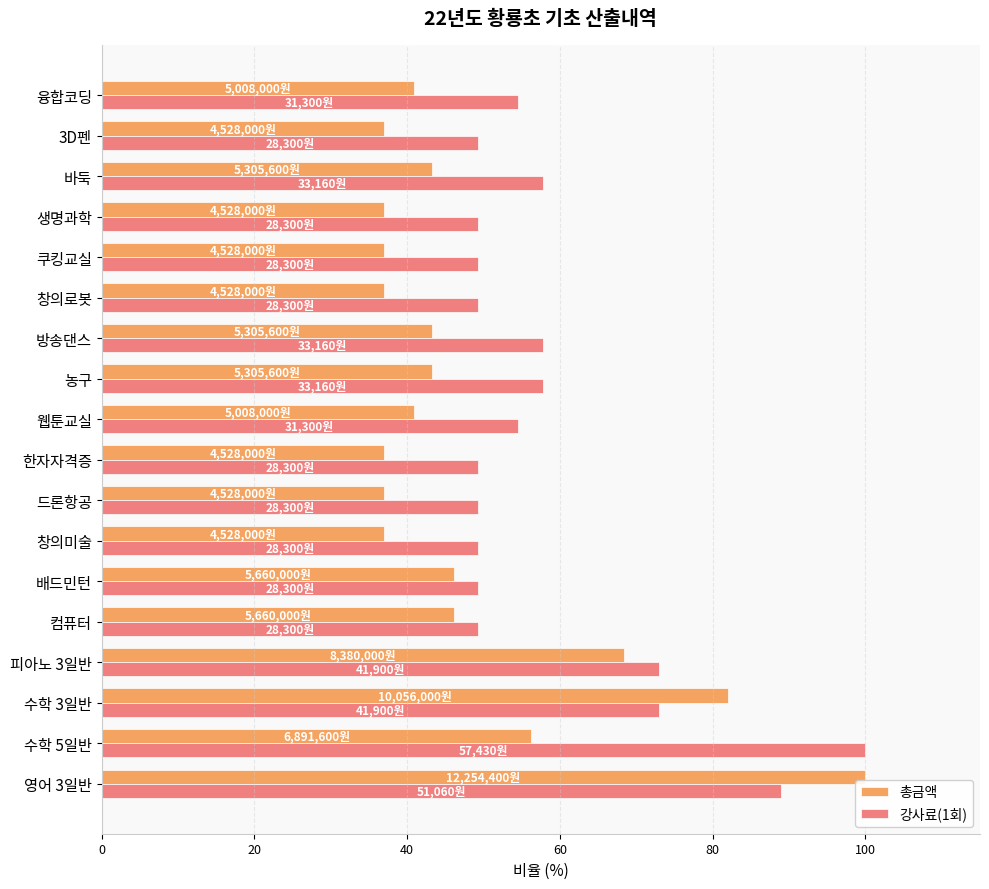

What is the spread (max minus min) of values at 창의미술?

12.3